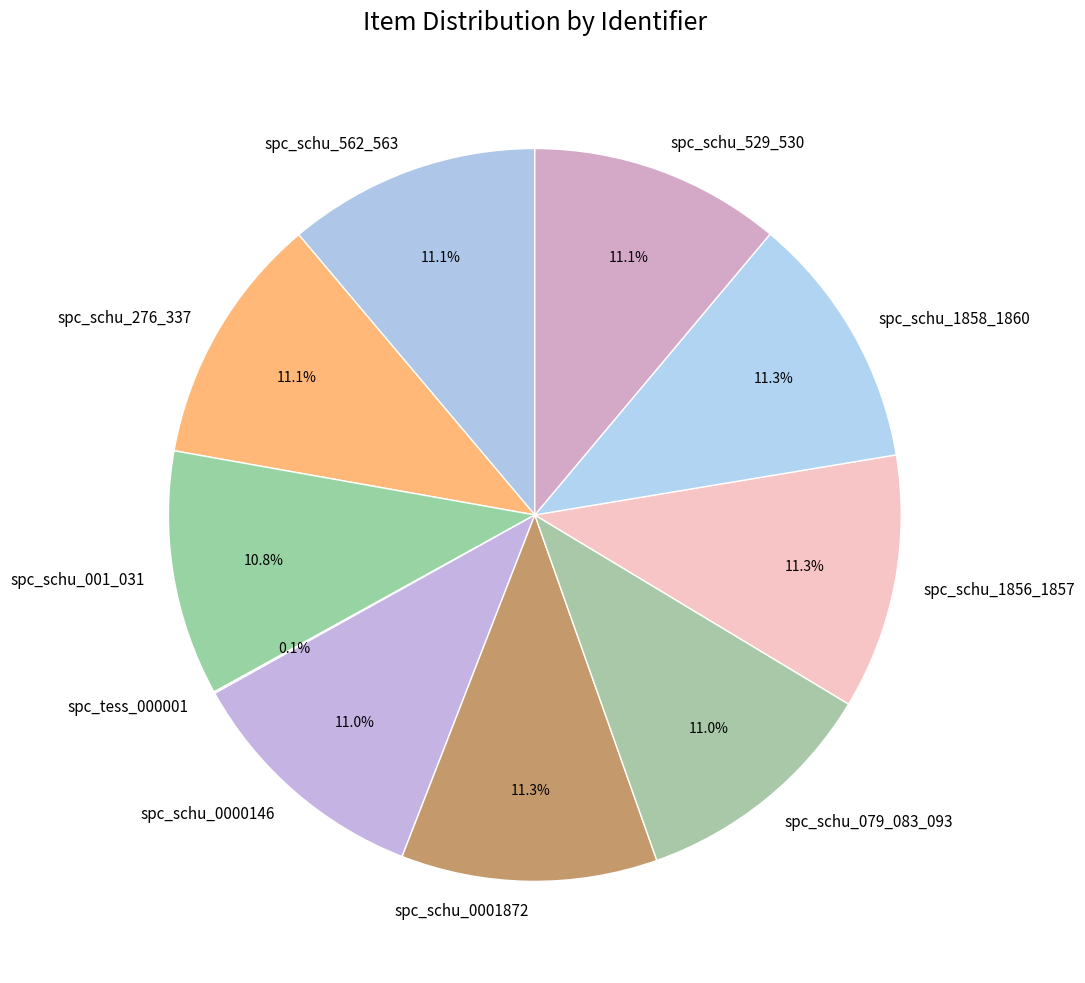

Is there a majority slice in this chart?

No